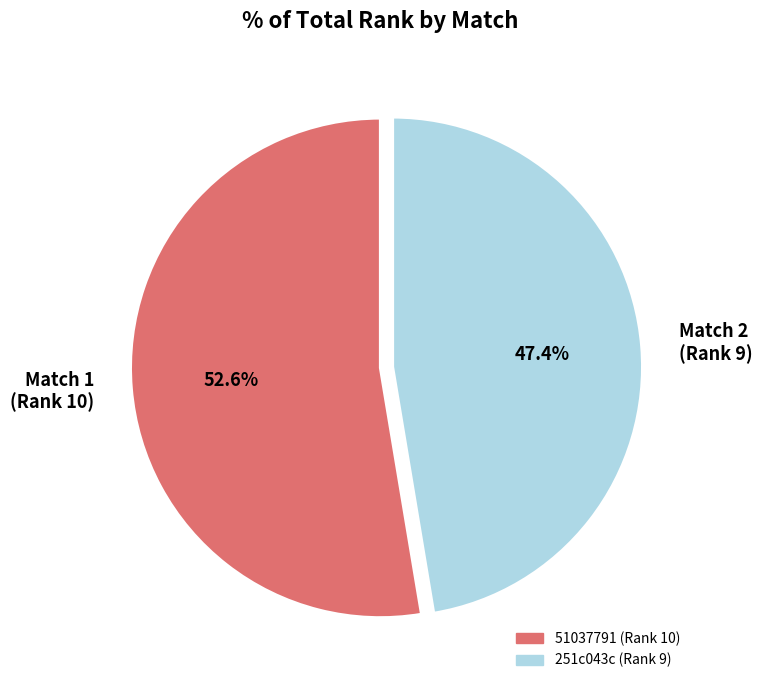

Rank the categories by value from lowest to highest.

Match 2 (Rank 9), Match 1 (Rank 10)